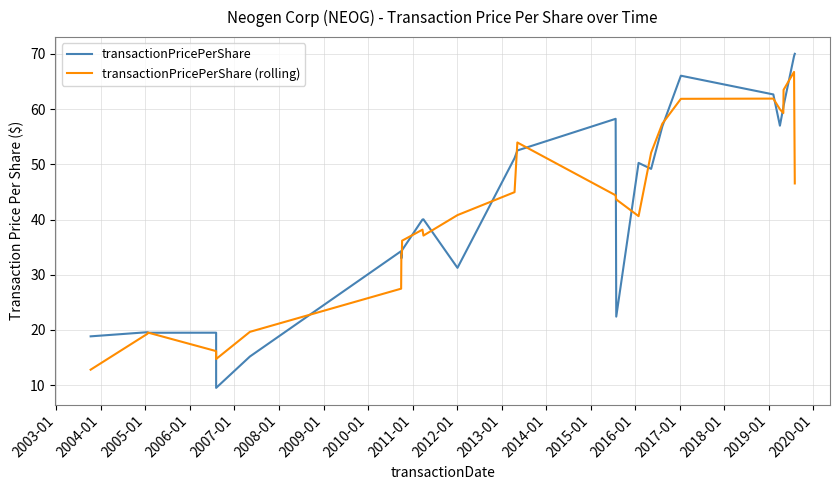

What is the difference between the maximum and minimum values in the transactionPricePerShare series?

60.5